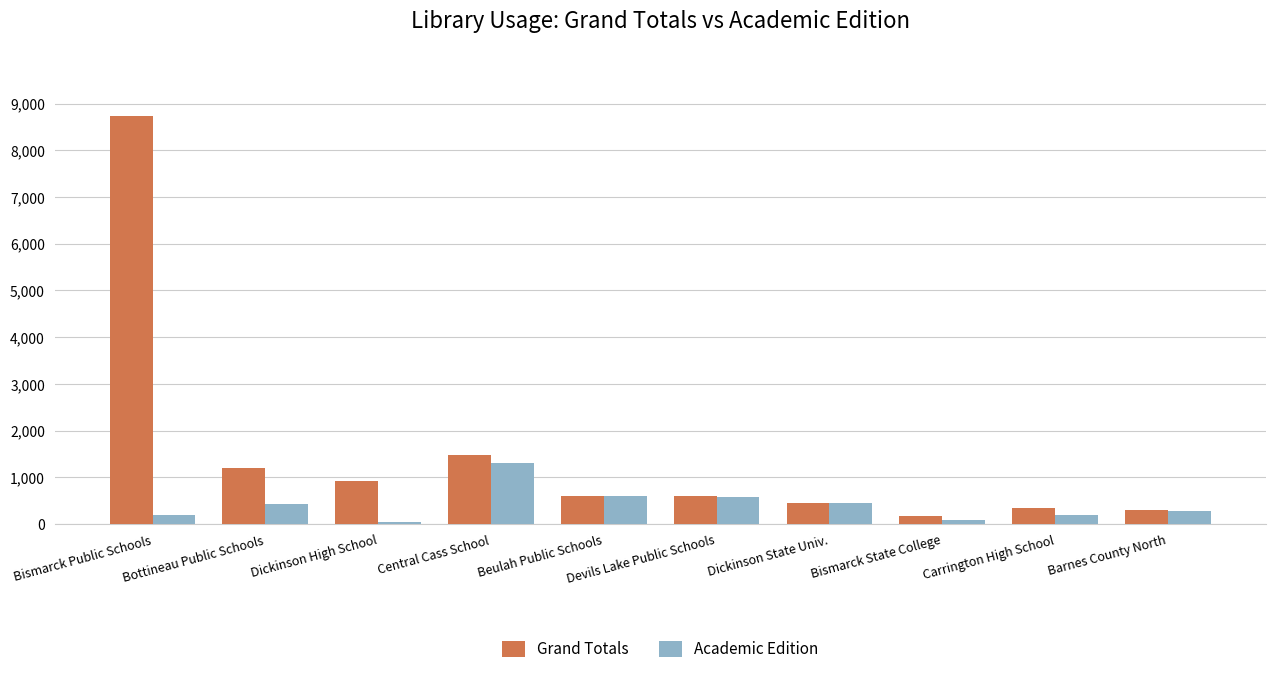

What is the difference between the second highest and minimum values in the Grand Totals series?

1289